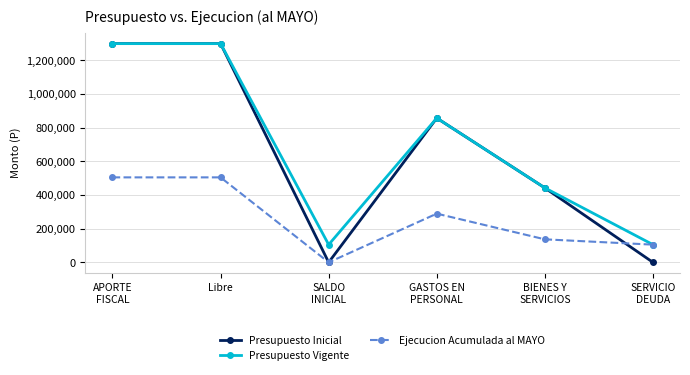

True or false: Presupuesto Inicial has more than 0 points higher than both neighbors.

True